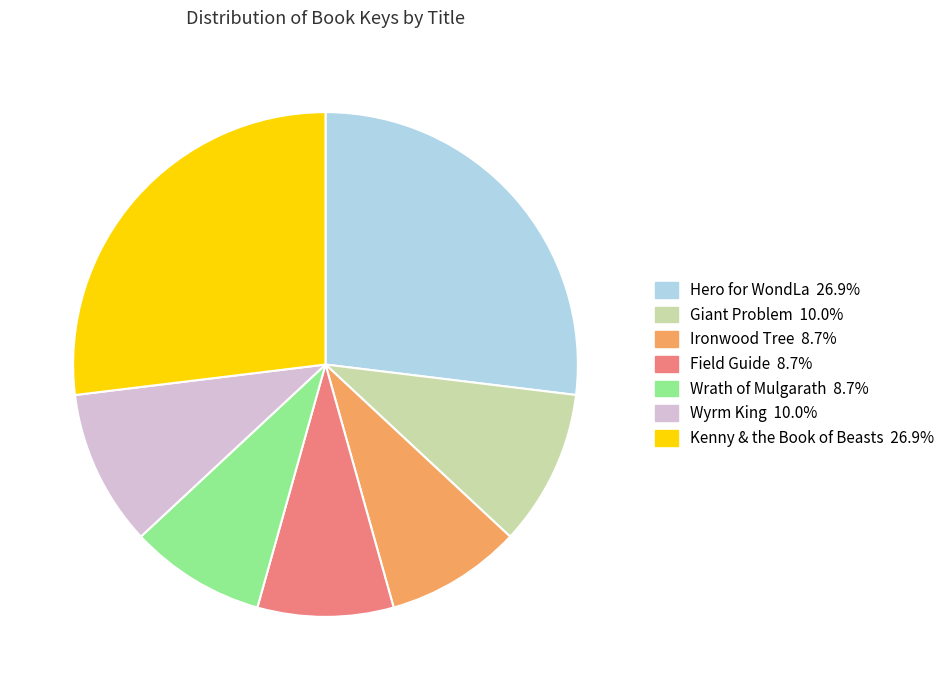

Does Hero for WondLa account for over 50% of the chart?

No